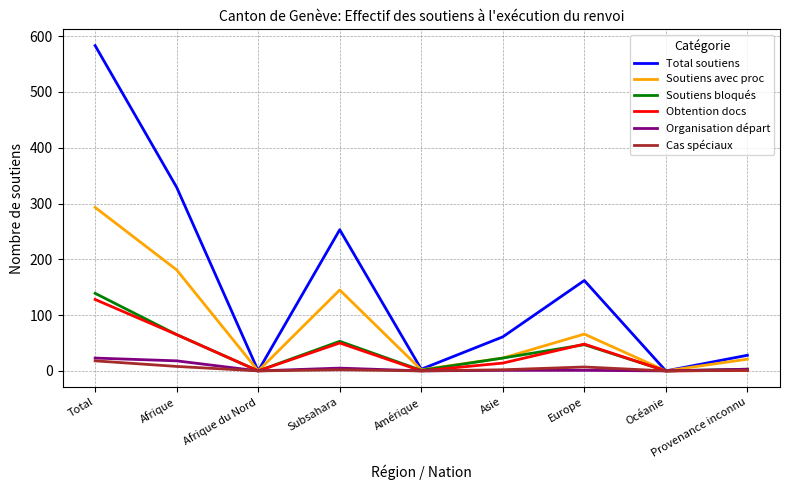

Which label corresponds to the largest value in the chart?

Total